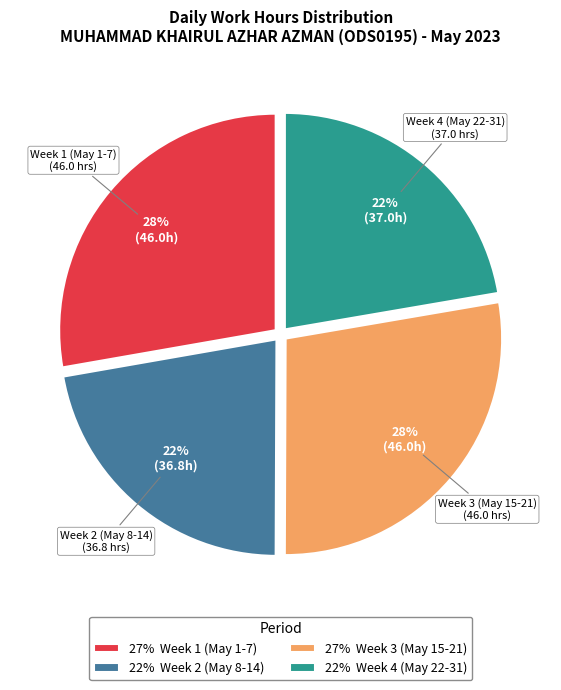

Is it true that 22% Week 4 (May 22-31) is 15% of the pie?

False